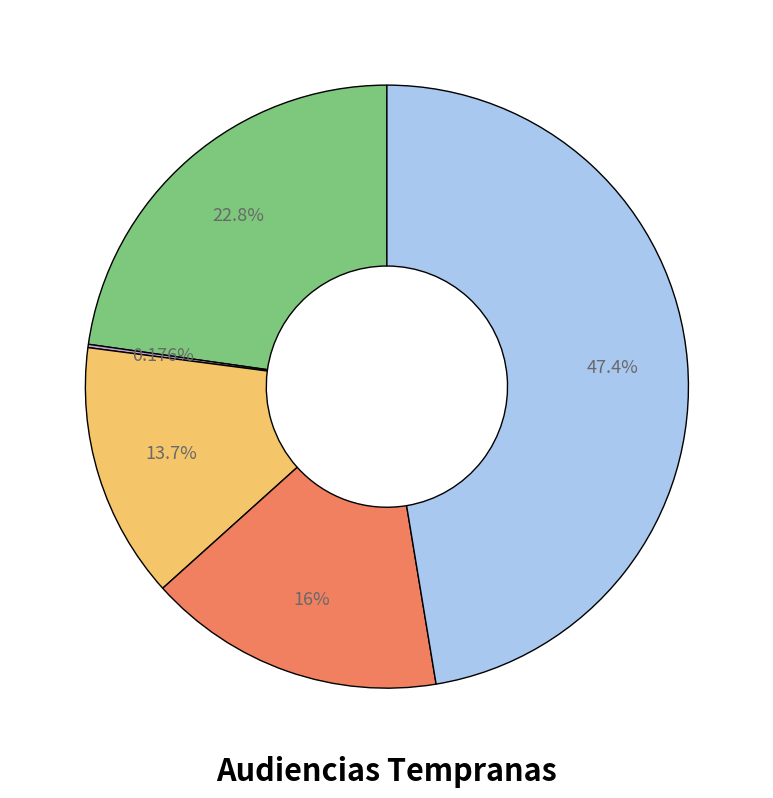

Is there a majority slice in this chart?

No